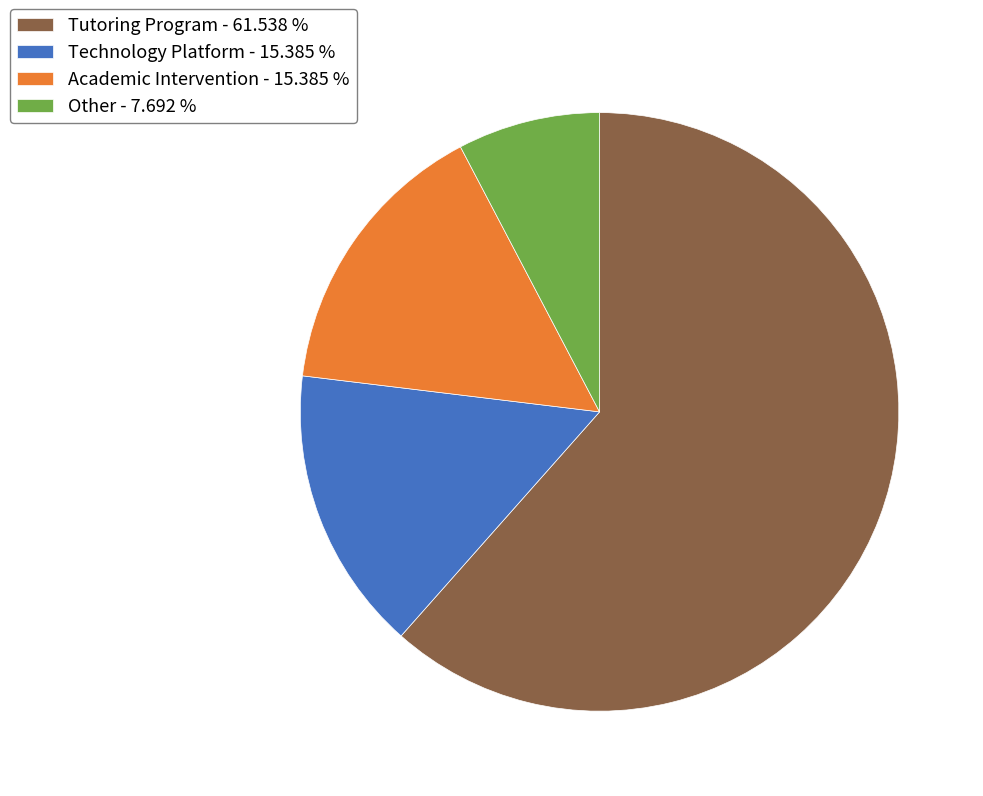

How many slices are in this pie chart?

4